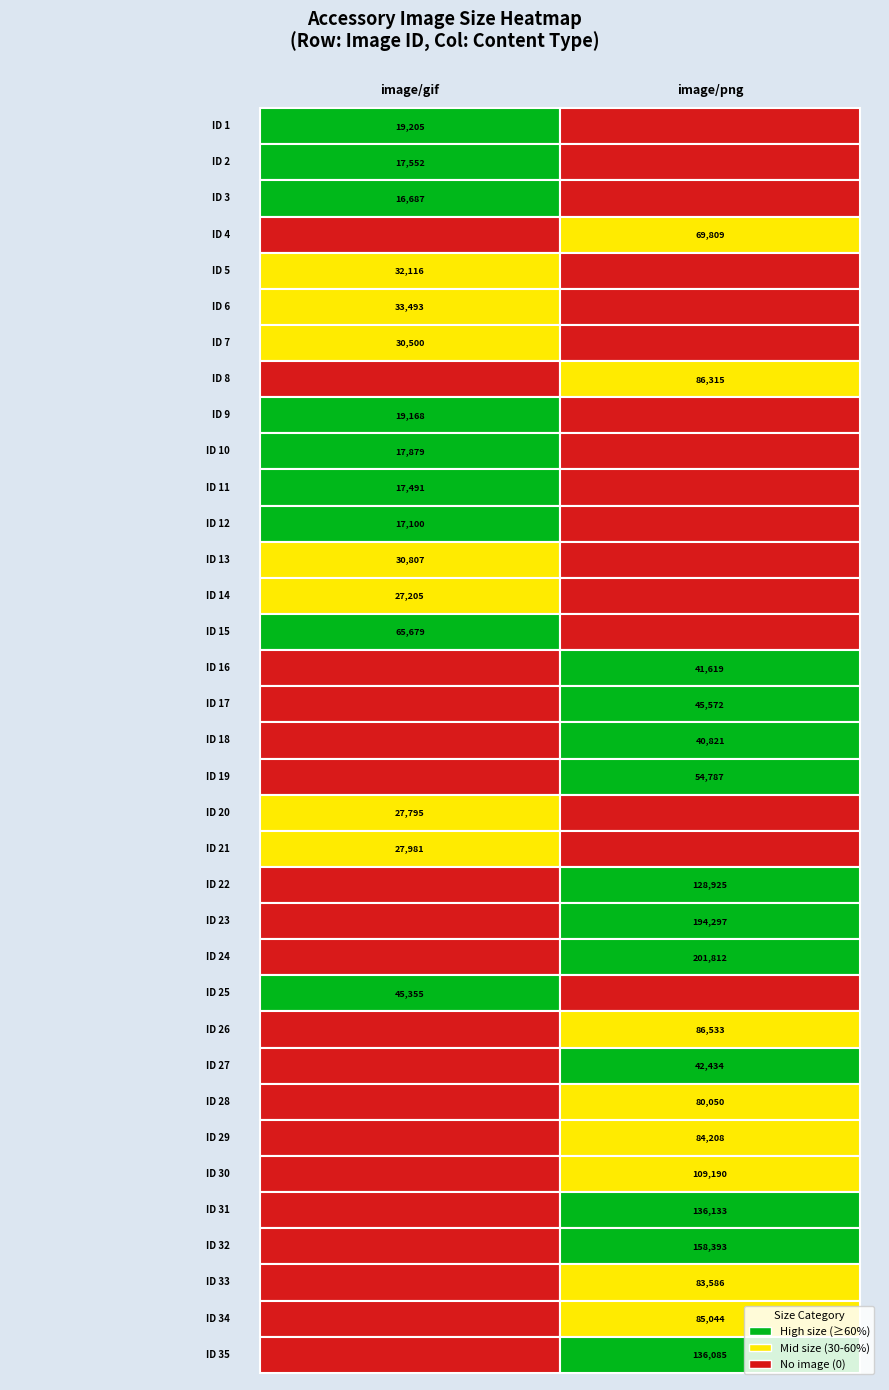

True or false: image/png has a value of 18526 at 27.

False